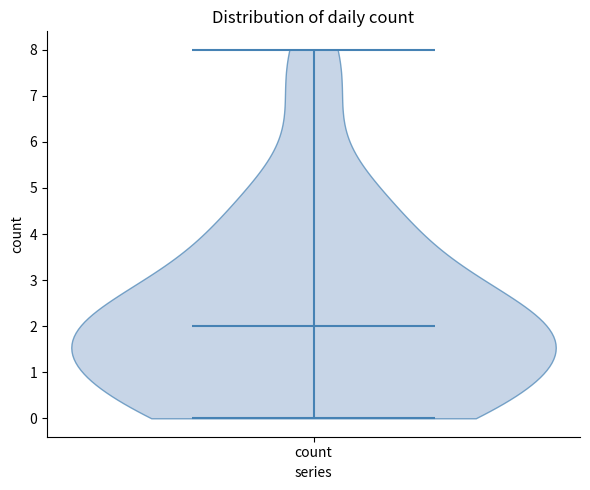

Where does the median line of the violin for count sit on the y-axis? The values are not printed on the chart, so give them approximately, as read against the axis.

2